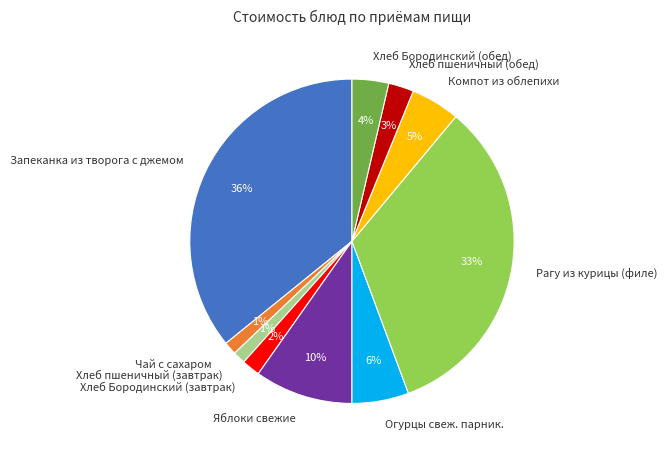

Which has a higher value, Чай с сахаром or Компот из облепихи?

Компот из облепихи